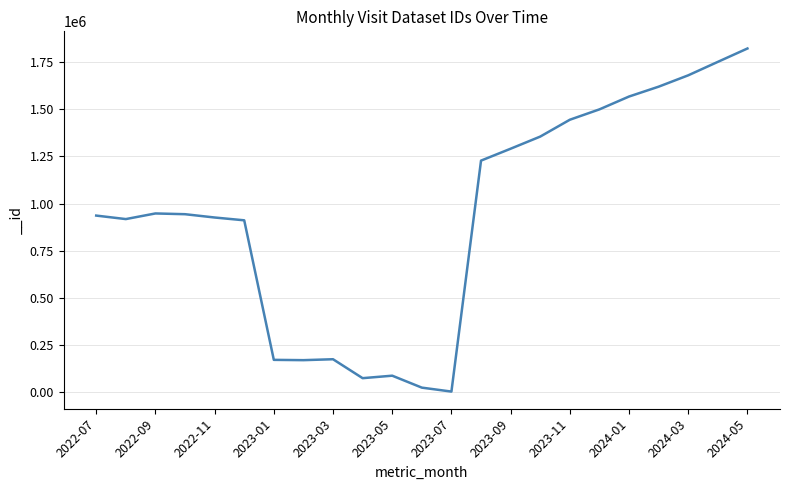

What is the greatest value displayed?

1822171